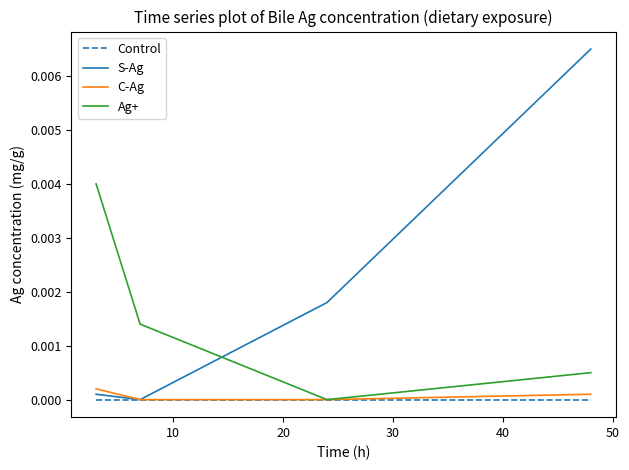

Which series has the widest spread of values?

S-Ag